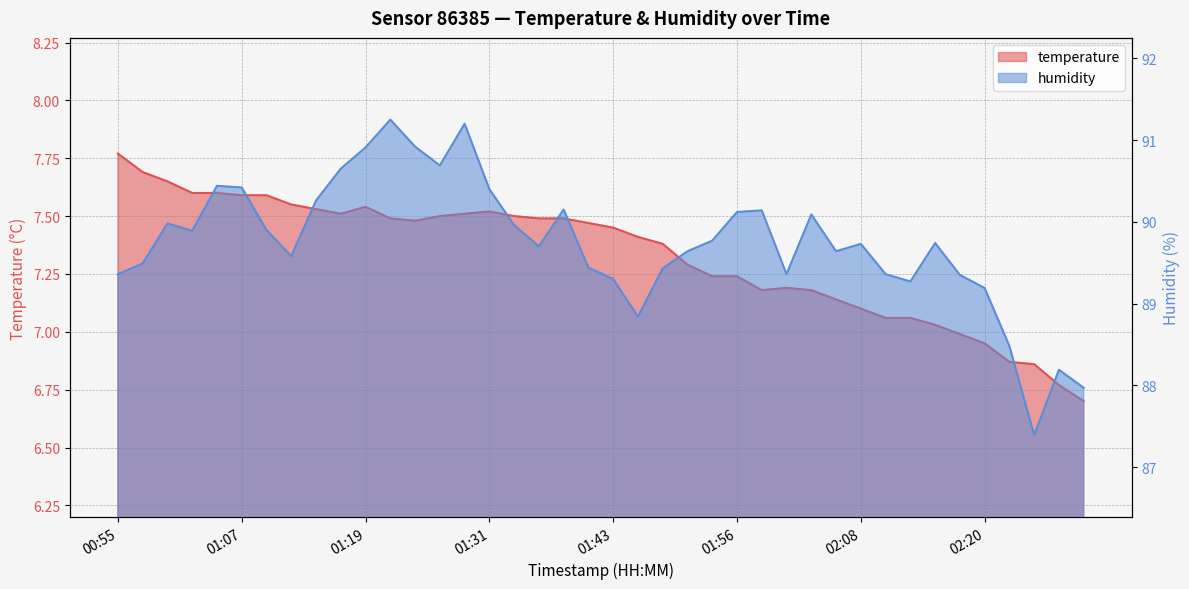

Which series has the largest range (max minus min)?

humidity